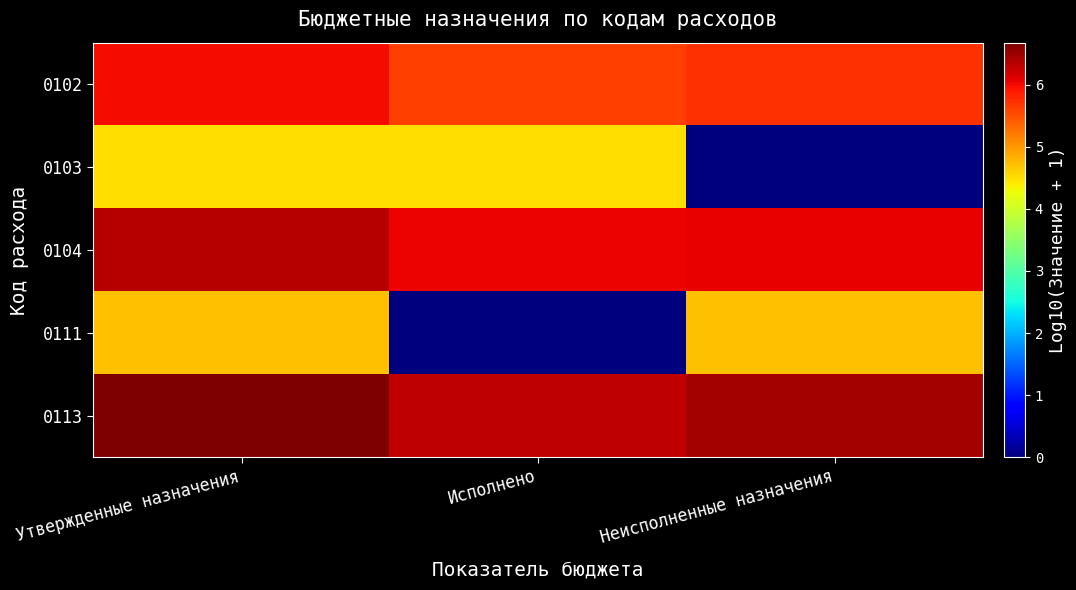

How many data points does each series have?

3